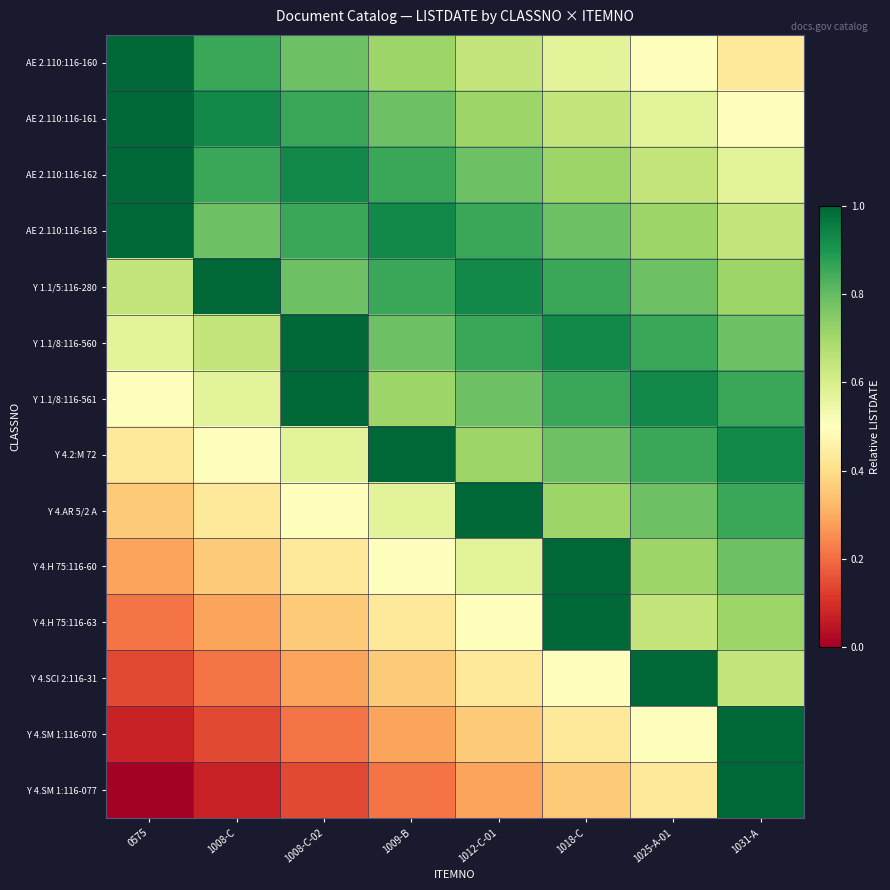

Count the number of categories in the chart.

8